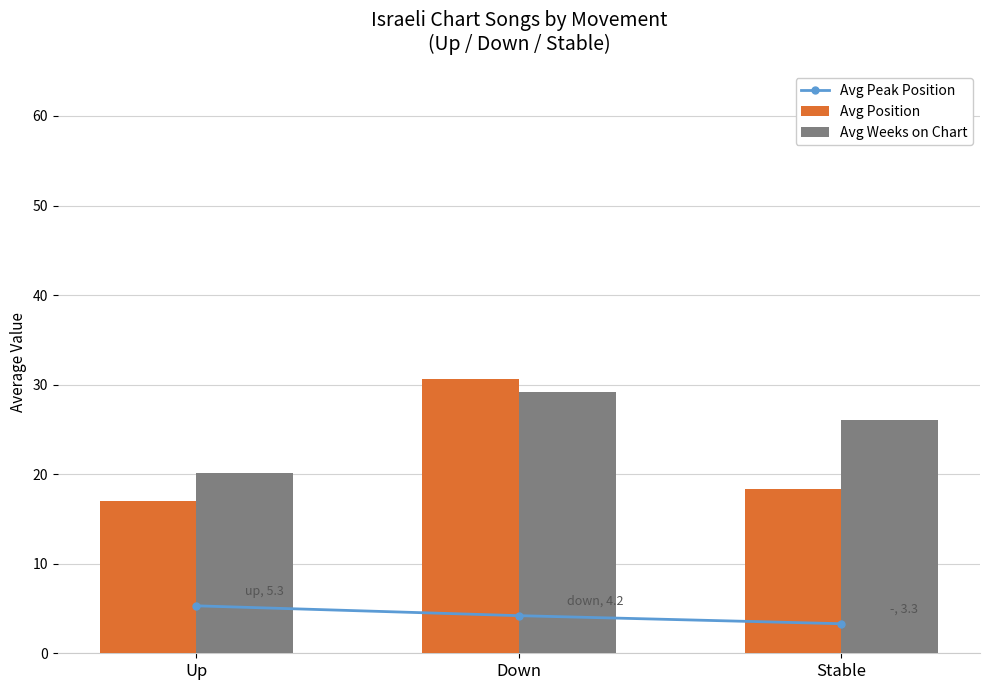

How many series are shown in this chart?

3